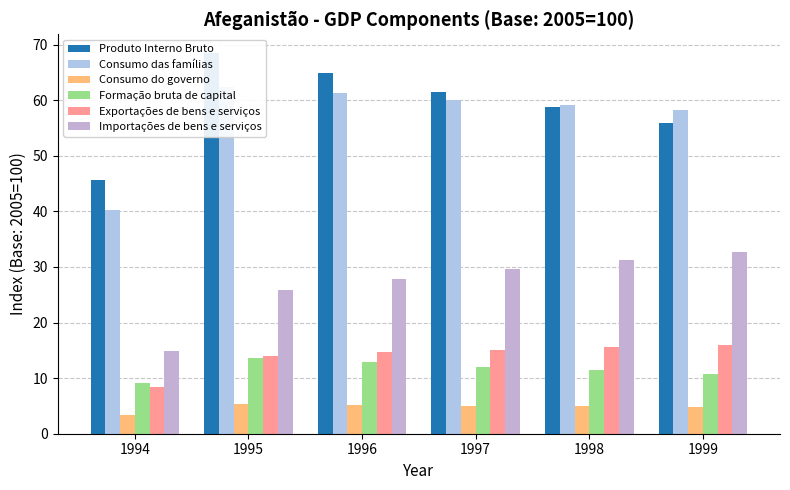

Rank the series by their maximum value, from highest to lowest.

Produto Interno Bruto, Consumo das famílias, Importações de bens e serviços, Exportações de bens e serviços, Formação bruta de capital, Consumo do governo